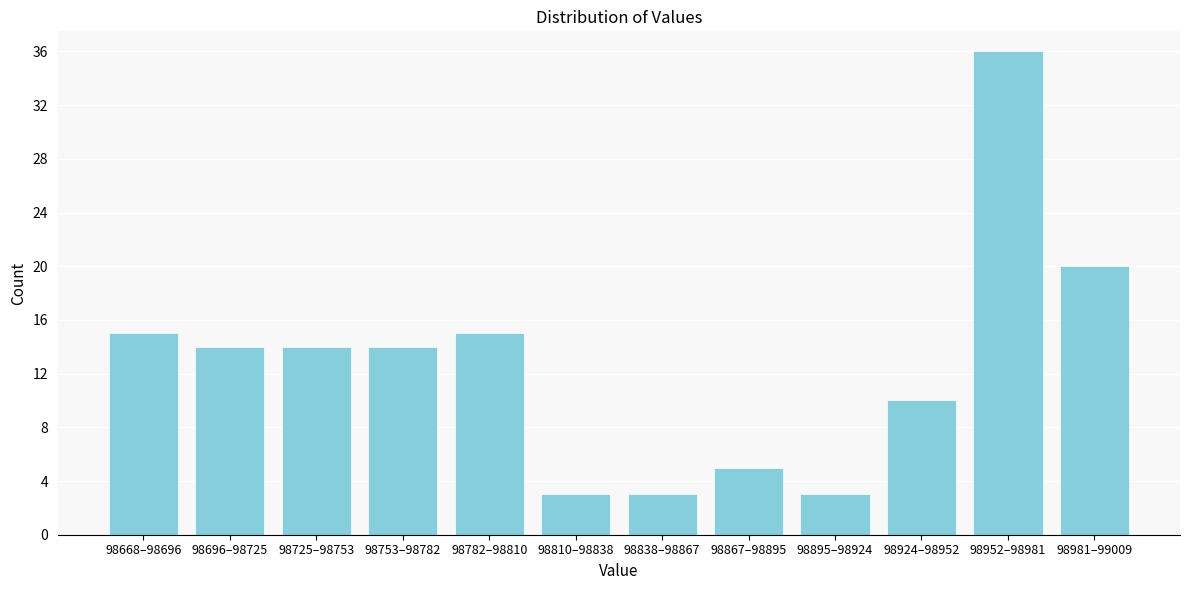

Reading left to right, what are all the values shown in this chart?

15	14	14	14	15	3	3	5	3	10	36	20